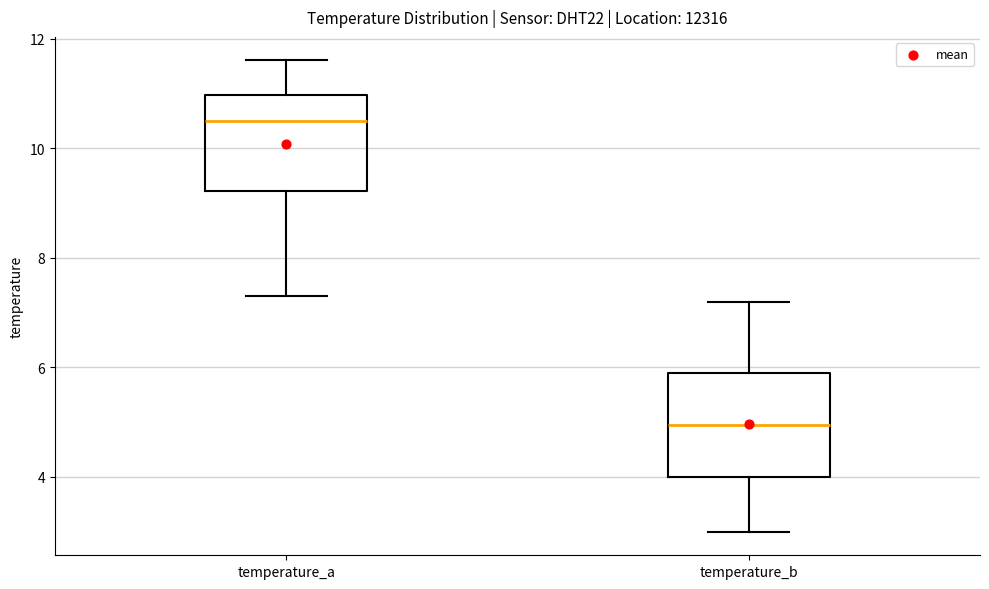

Which box has the lowest median line?

temperature_b